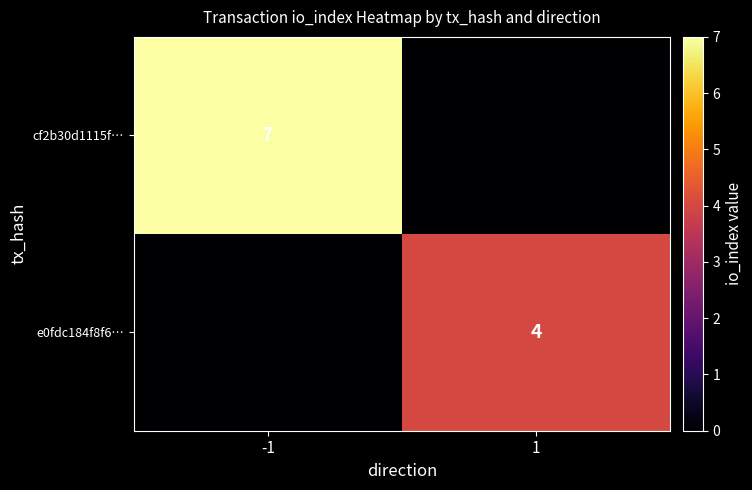

At which category is the sum across all series the highest?

-1